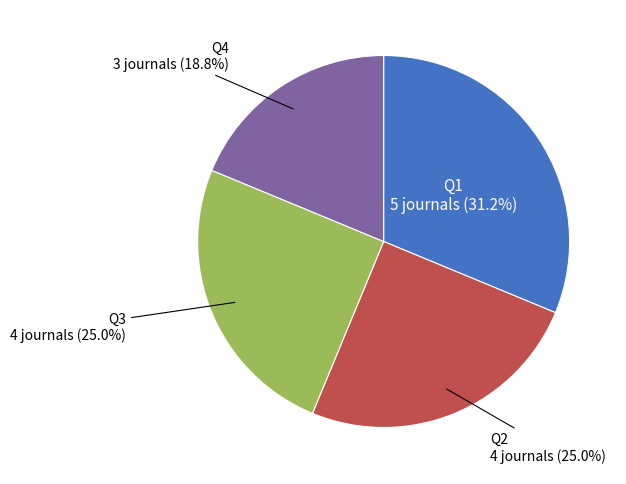

To the nearest percent, what is the average slice percentage?

25%